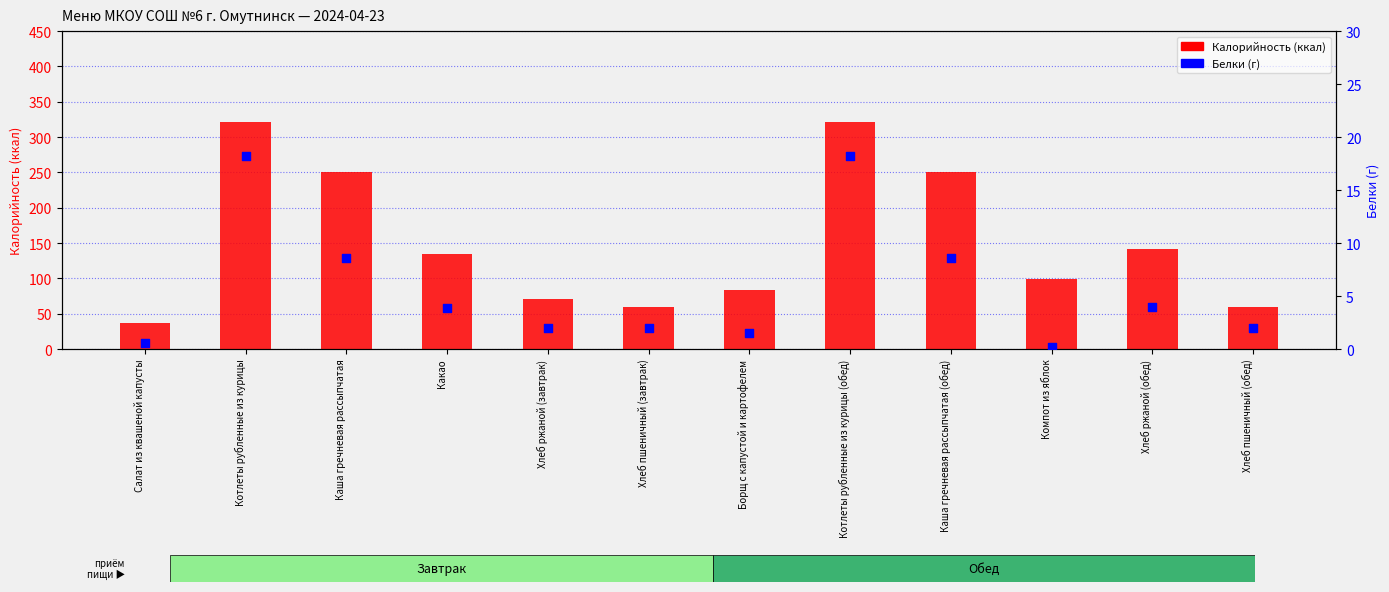

Which series contains the highest Y value?

Калорийность